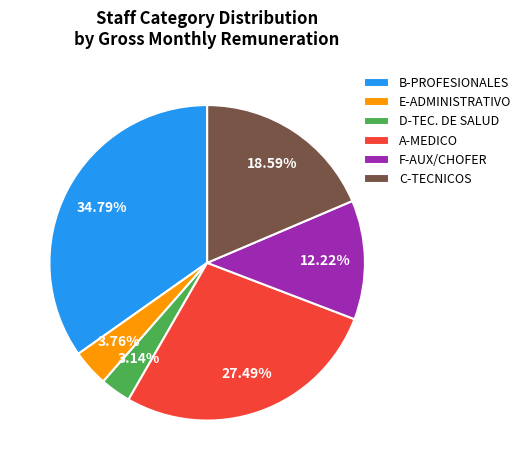

Approximately how many times larger is the value at C-TECNICOS compared to E-ADMINISTRATIVO?

4.9